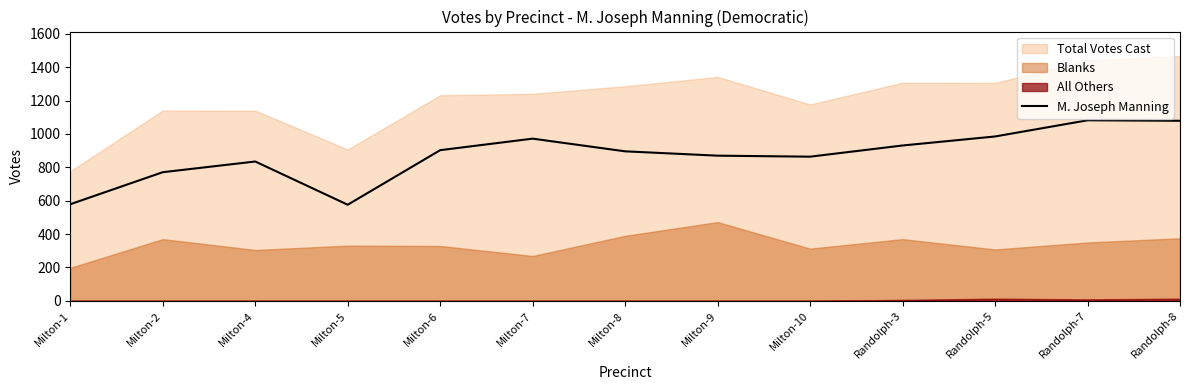

How many interior local valleys (lower than both neighbors) does the data have?

2